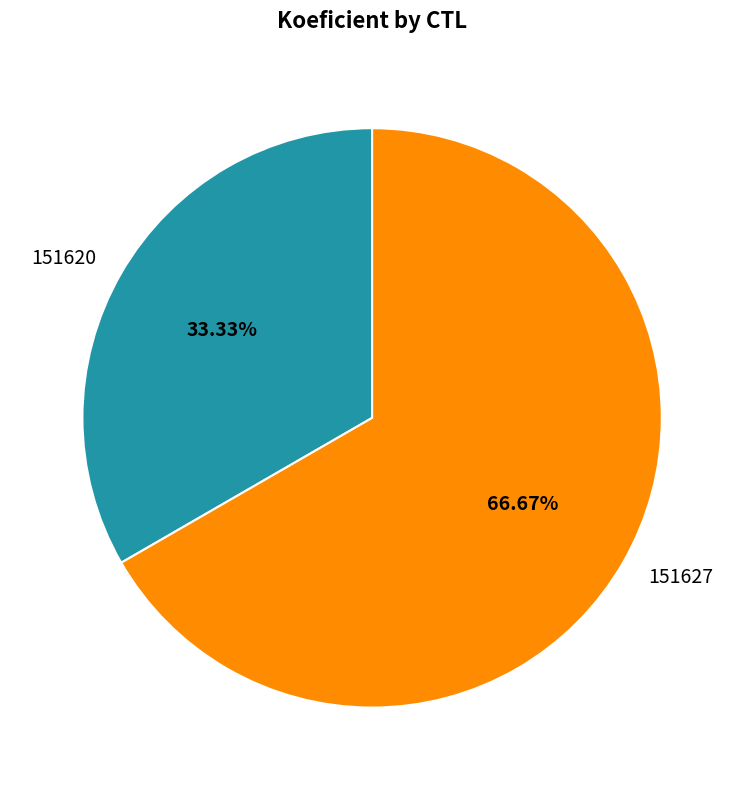

What percentage is NOT represented by 151627?

33.3%